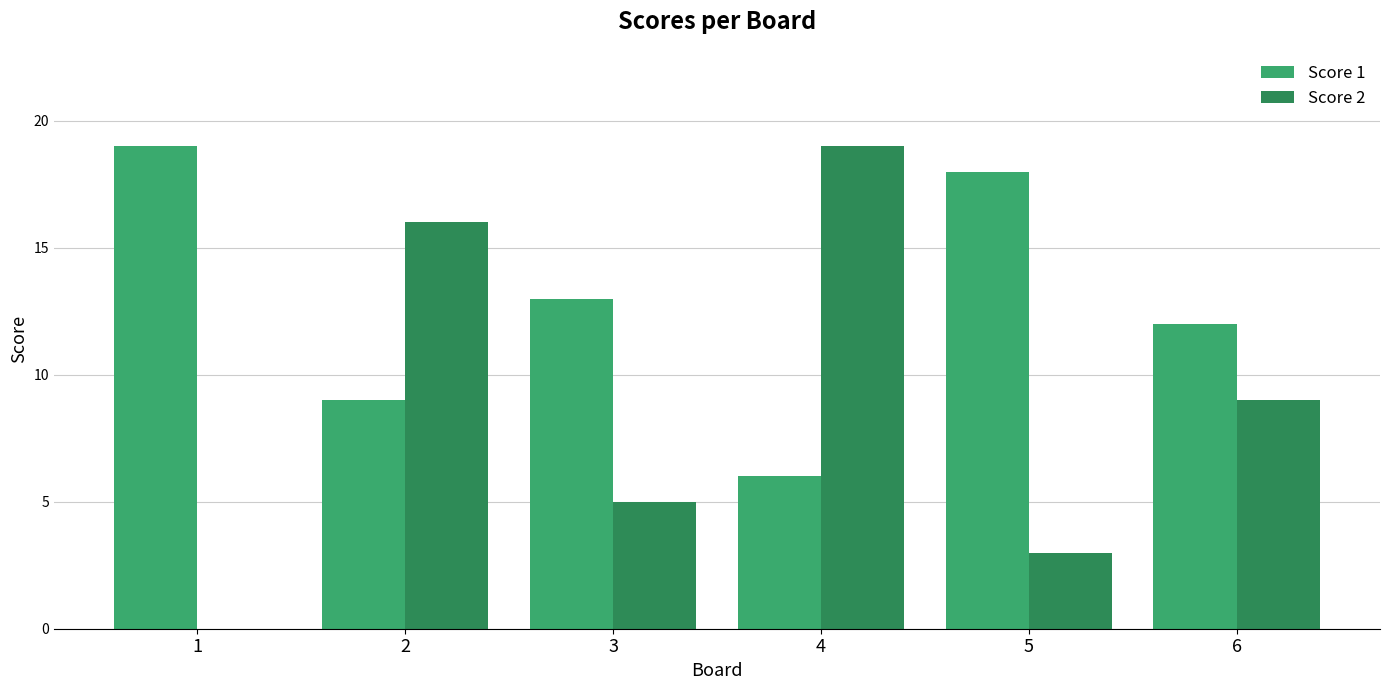

At which label does Score 2 reach its peak?

4